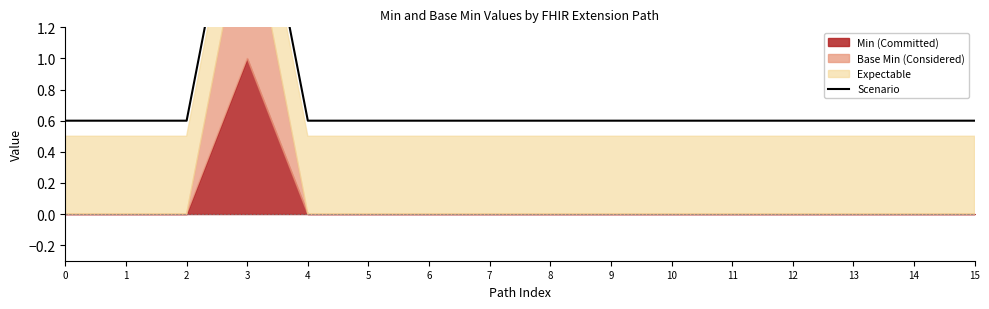

How many interior local peaks (higher than both neighbors) does the data have?

1